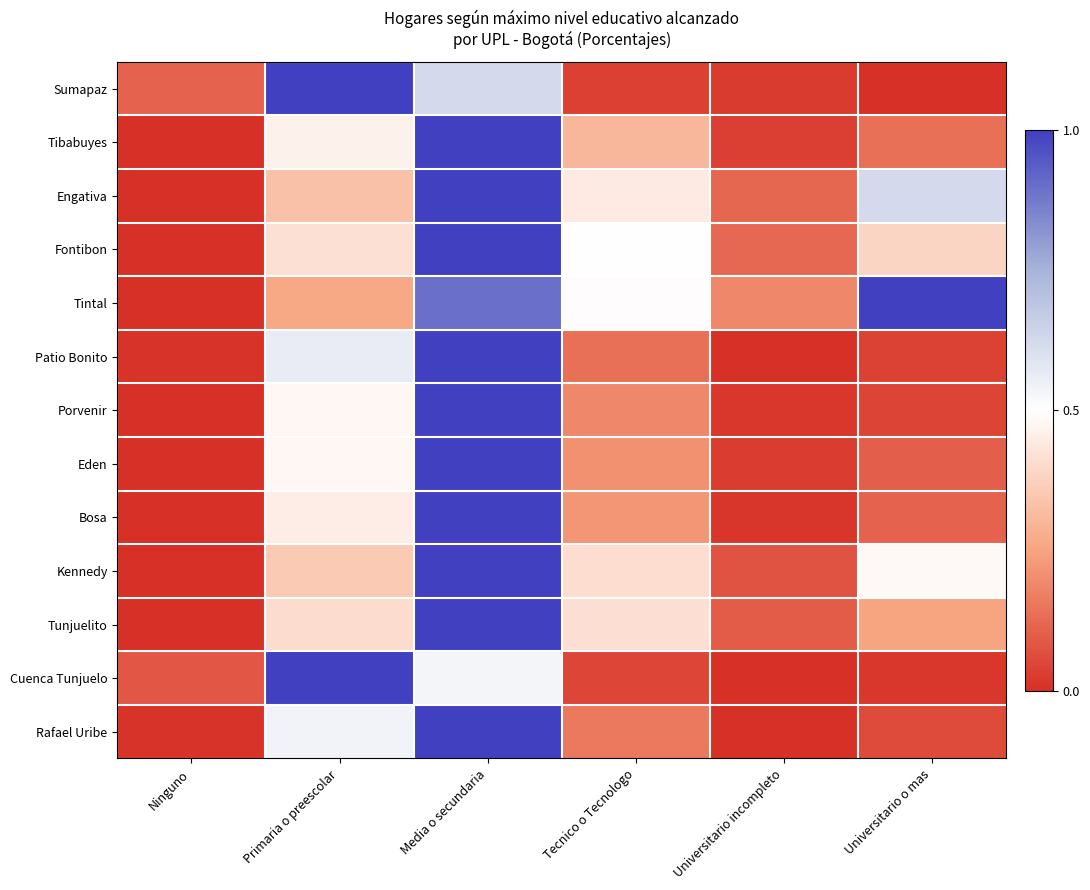

List the series in order of their peak value, lowest first.

Tintal, Fontibon, Engativa, Kennedy, Tunjuelito, Tibabuyes, Eden, Rafael Uribe, Patio Bonito, Bosa, Porvenir, Sumapaz, Cuenca Tunjuelo